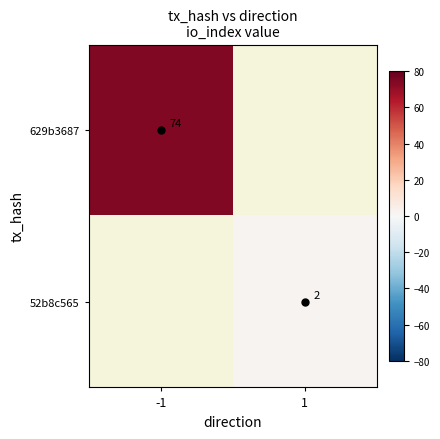

At how many categories does at least one series exceed 65?

1